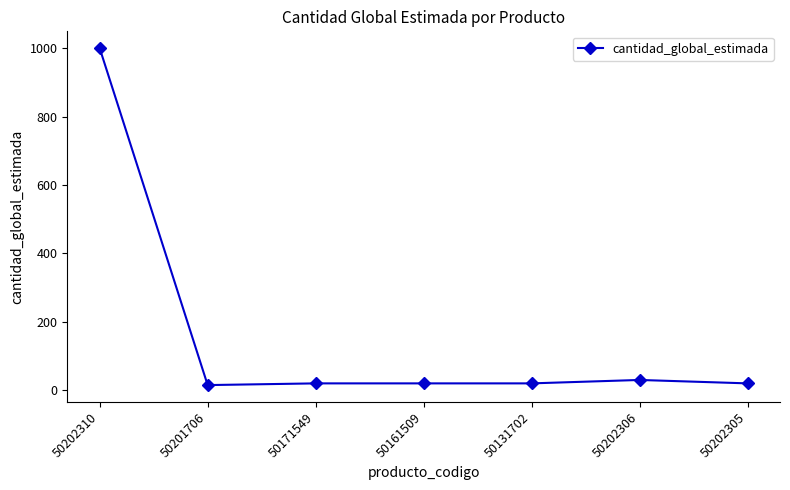

How many lines are shown in the chart?

1